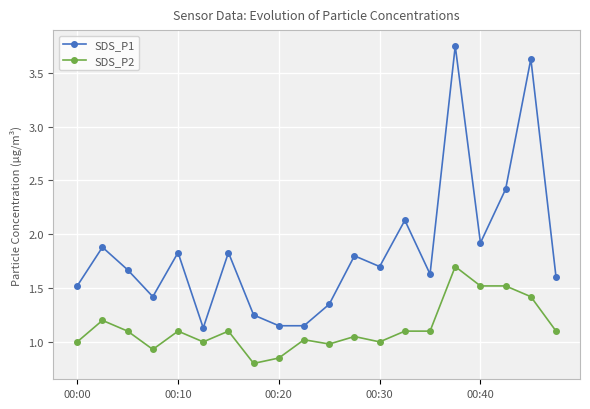

What is the value of the SDS_P1 point at the 1st from the left?

1.5